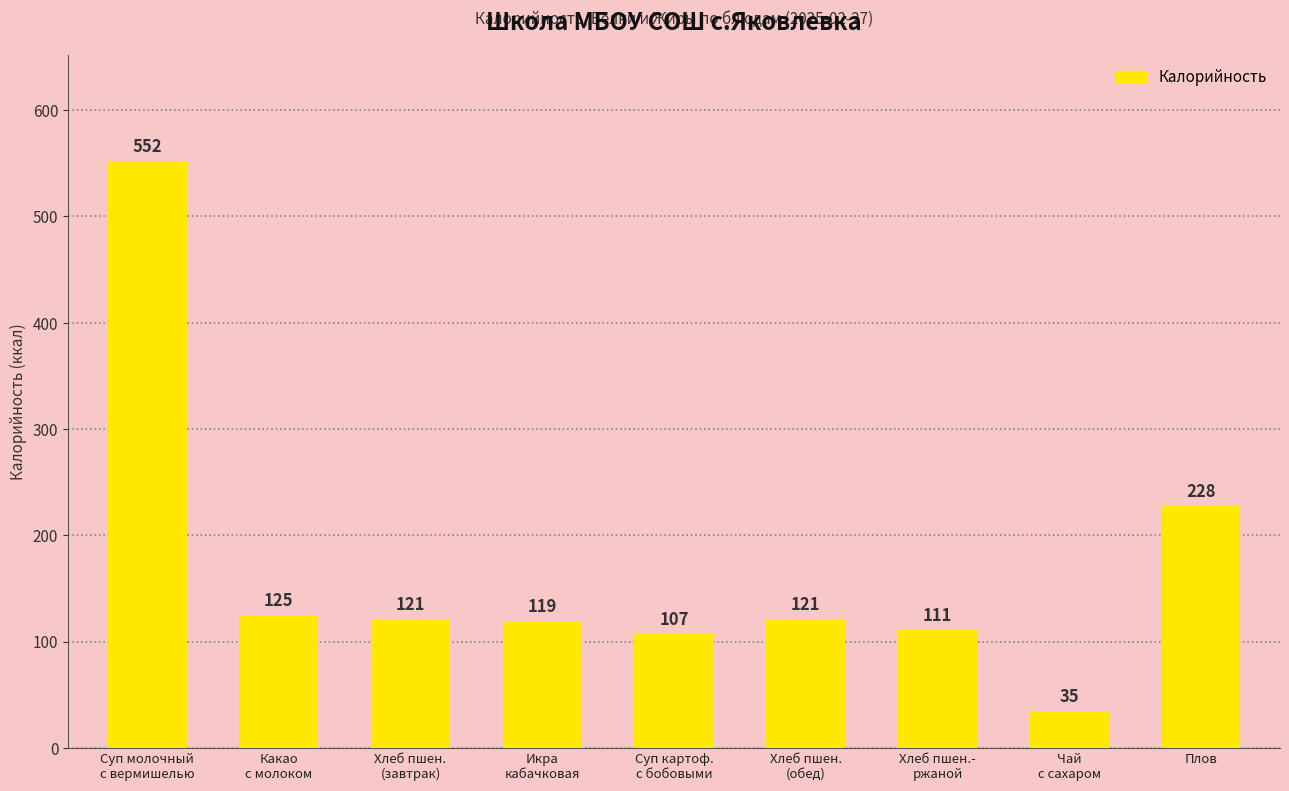

Where does the data first go above 121?

Суп молочный
с вермишелью